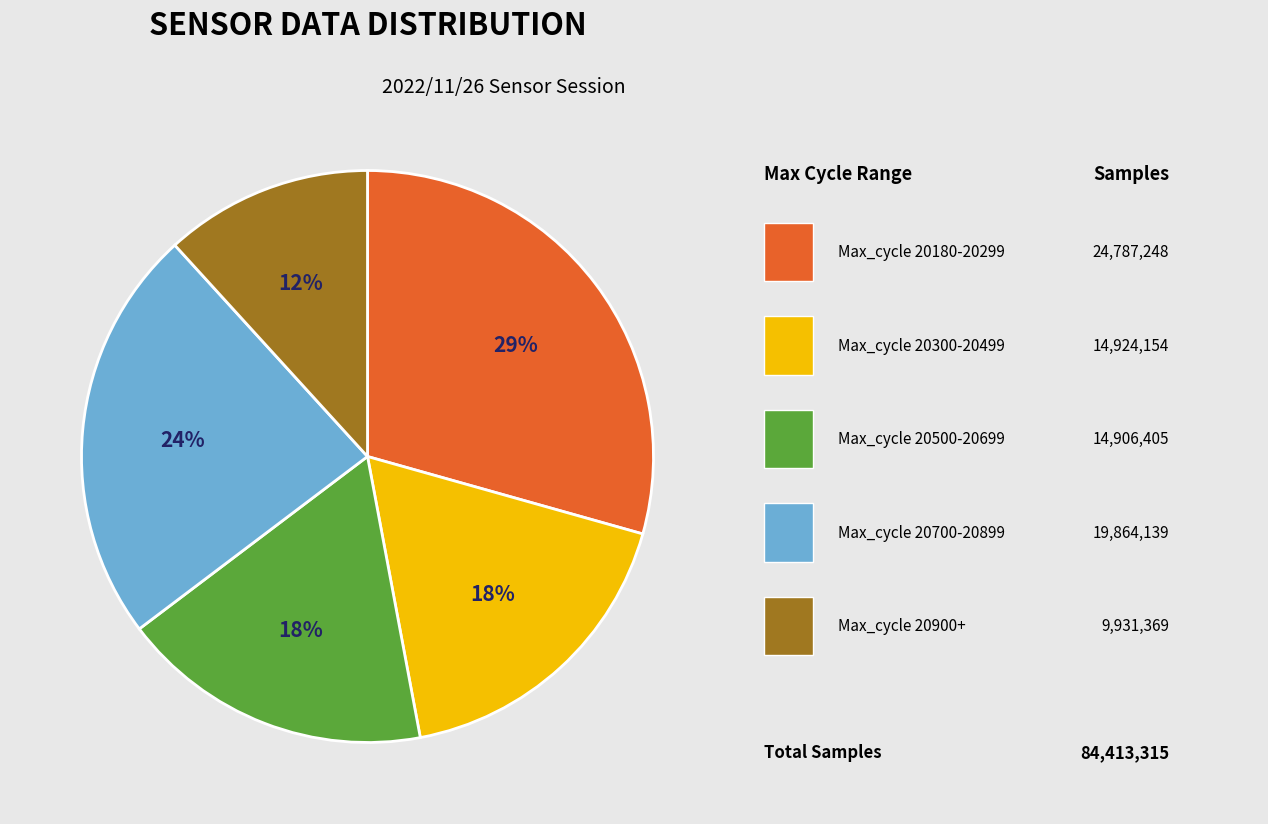

To the nearest percent, what is the average slice percentage?

20%